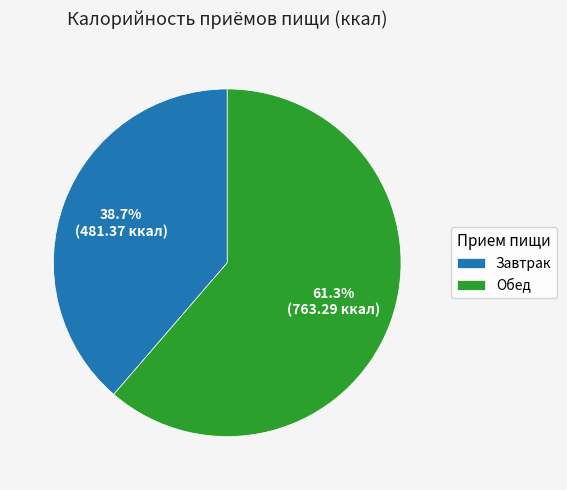

The Завтрак slice represents 39% of the pie. True or false?

True